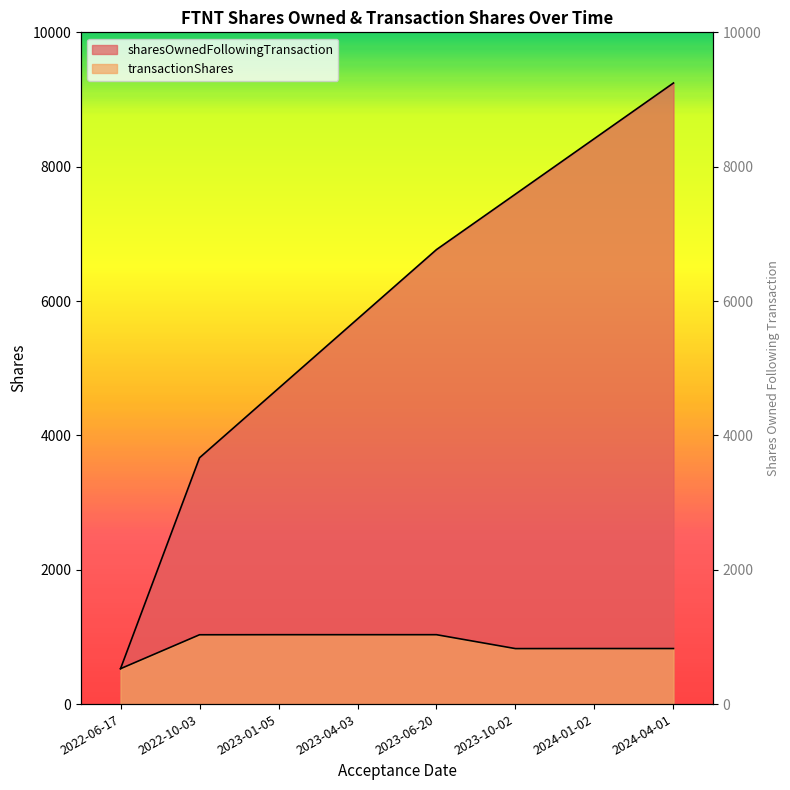

Which series has the largest total across all categories?

sharesOwnedFollowingTransaction